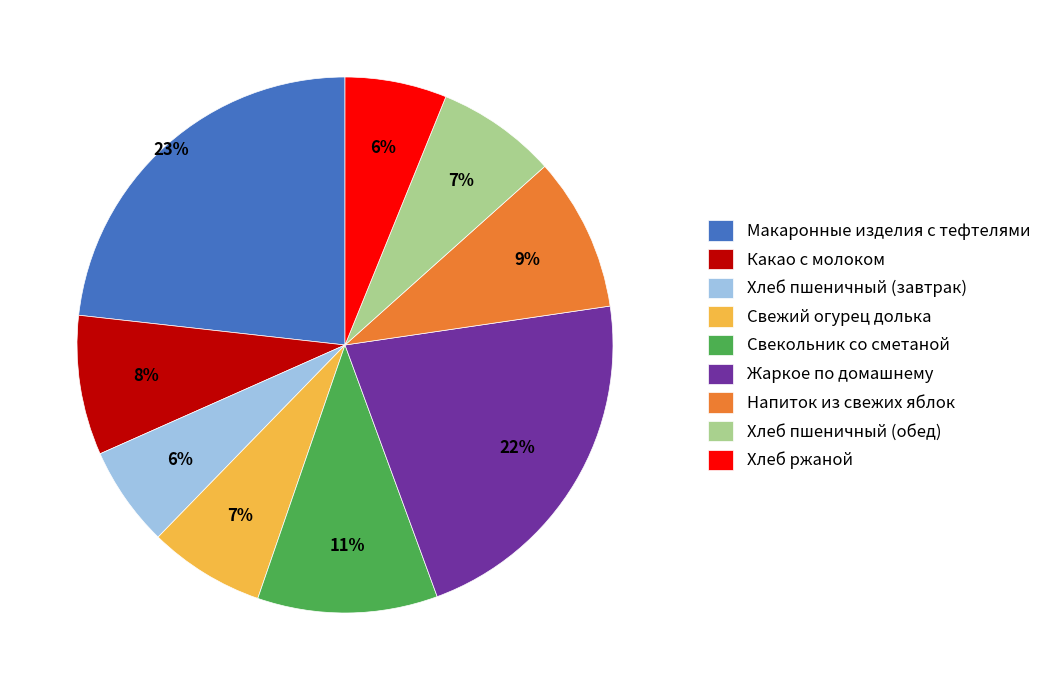

How many slices are in this pie chart?

9